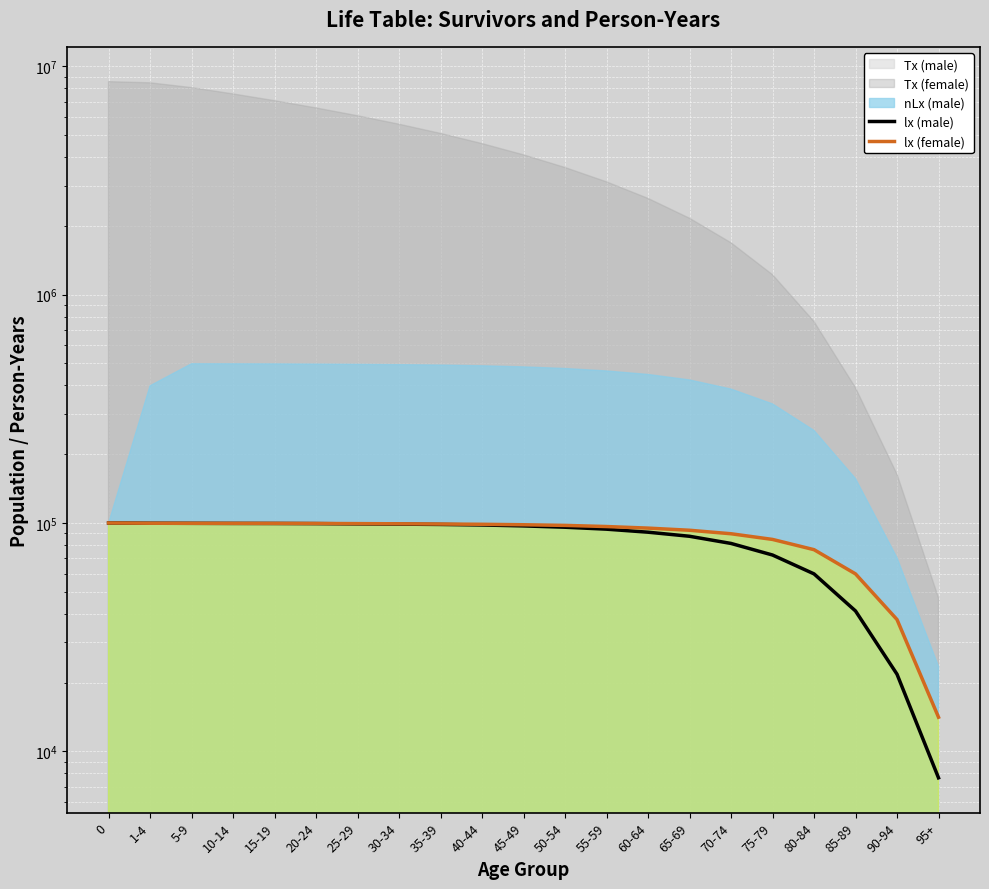

What is the label of the 19th point from the right?

5-9